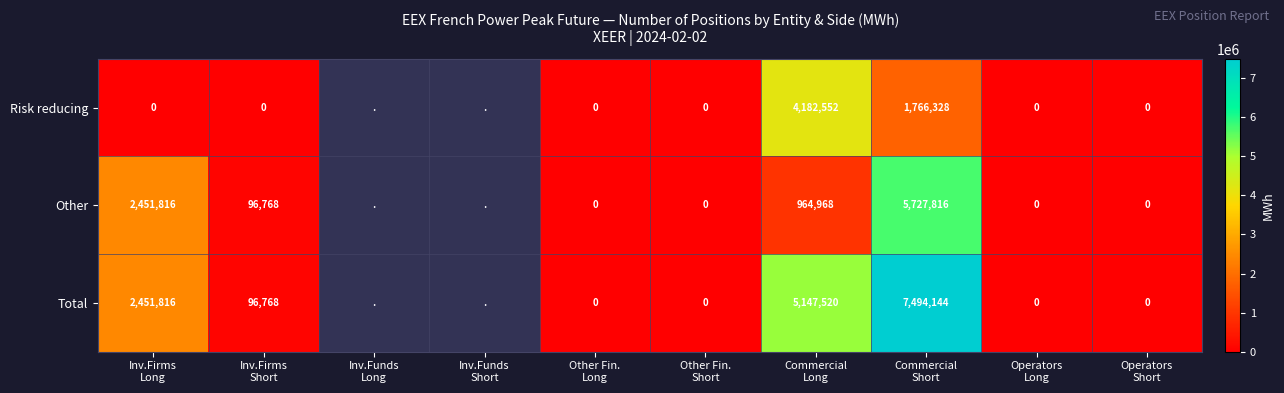

What is the greatest value displayed?

7494144.0